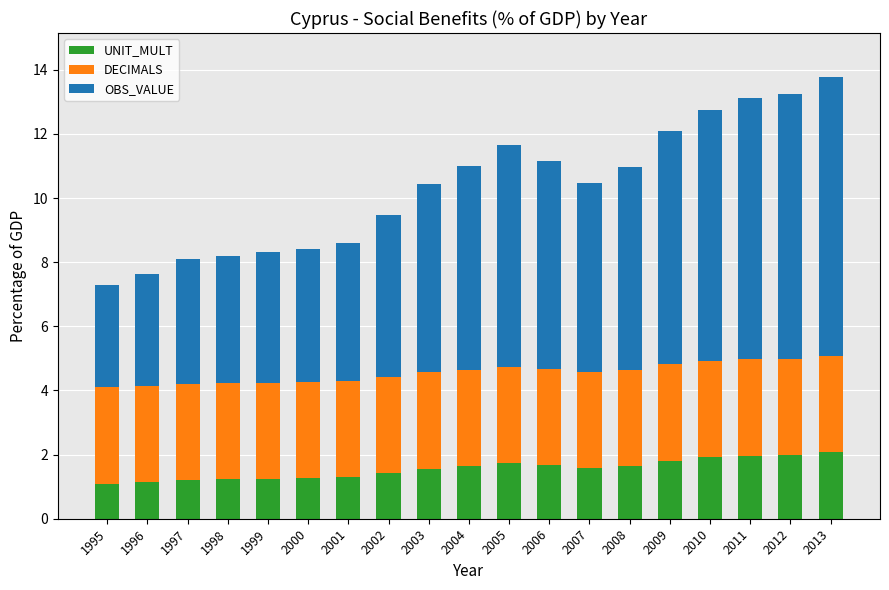

At which category is the sum across all series the highest?

2013